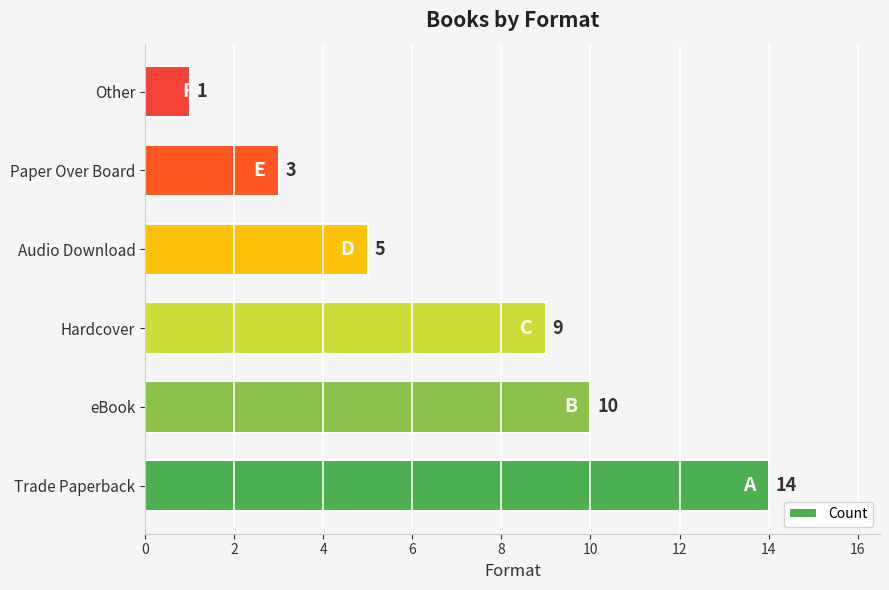

Reading bottom to top, what are all the values shown in this chart?

Trade Paperback=14	eBook=10	Hardcover=9	Audio Download=5	Paper Over Board=3	Other=1